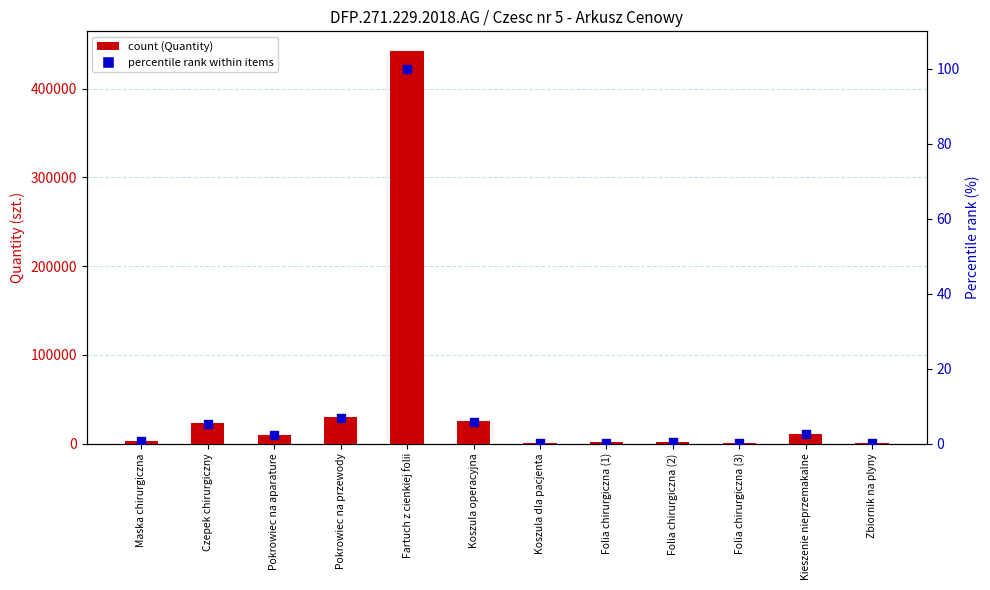

Which series reaches the maximum Y coordinate?

Quantity (szt.)